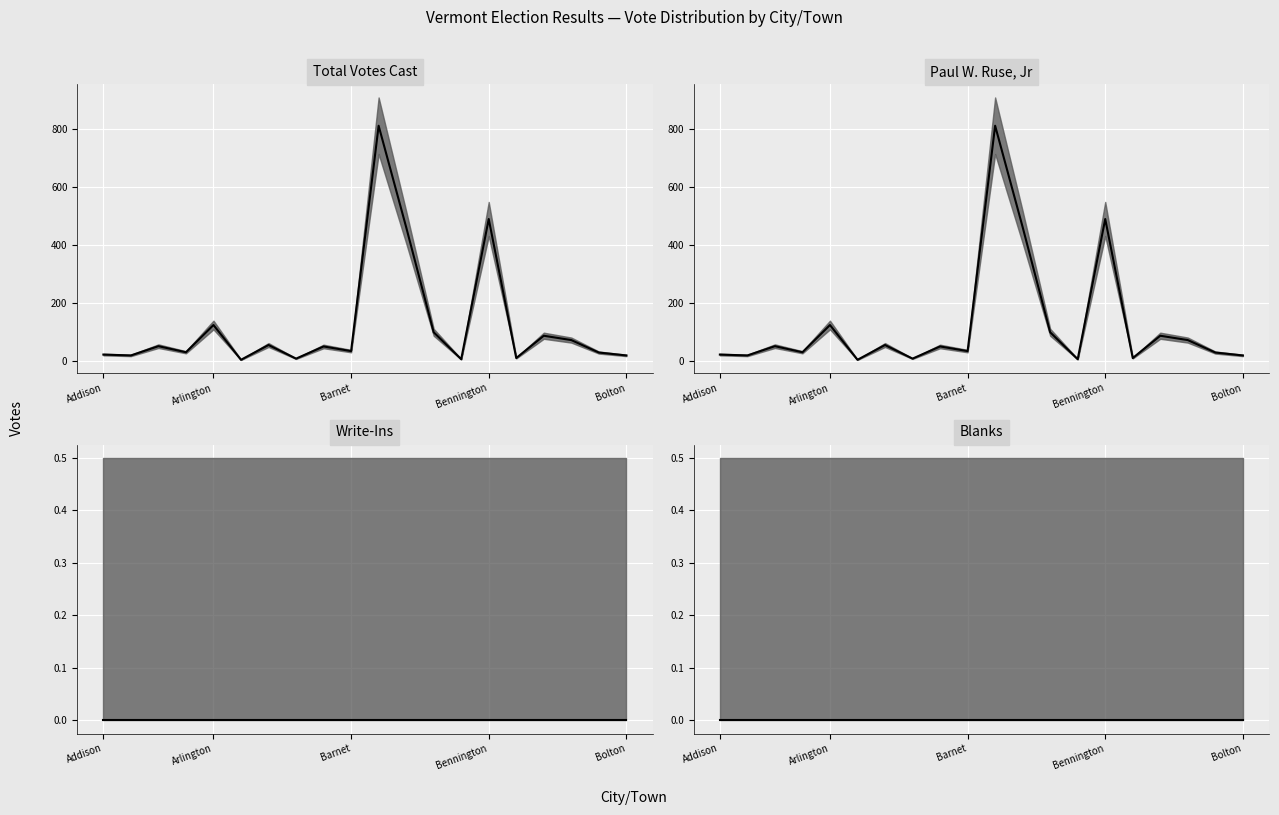

How many interior local valleys does the Paul W. Ruse, Jr median series have?

7